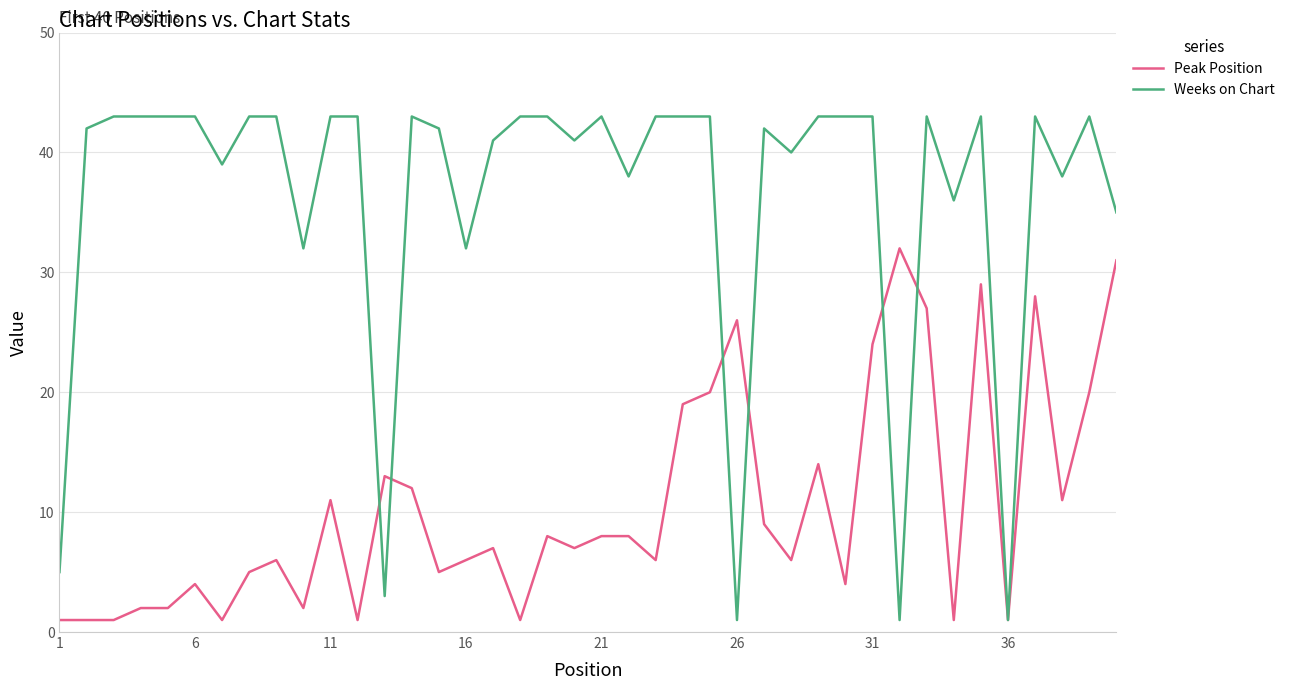

Which series has the largest total across all categories?

Weeks on Chart